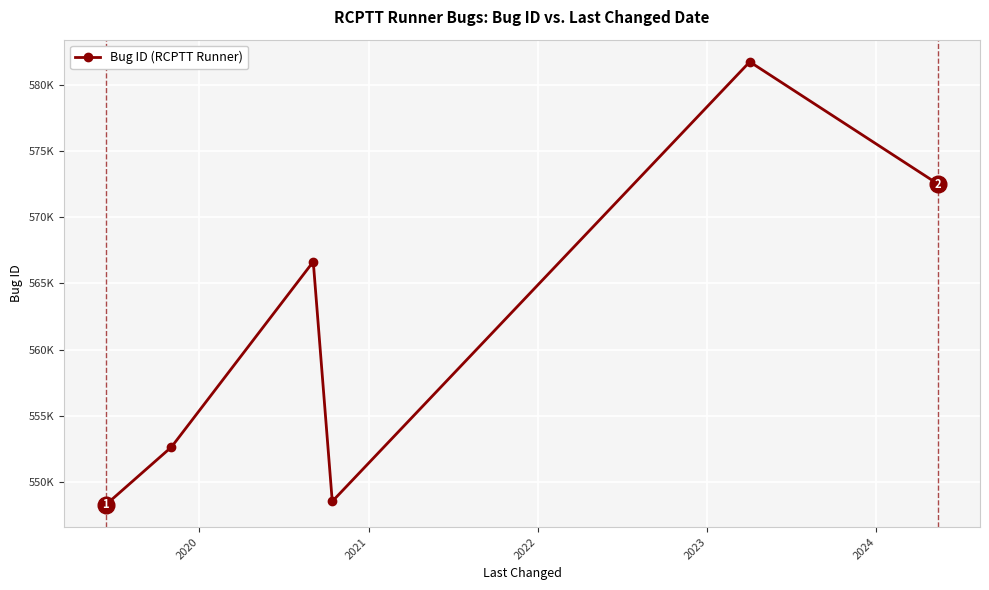

Is this an area chart (filled region under the line)?

No